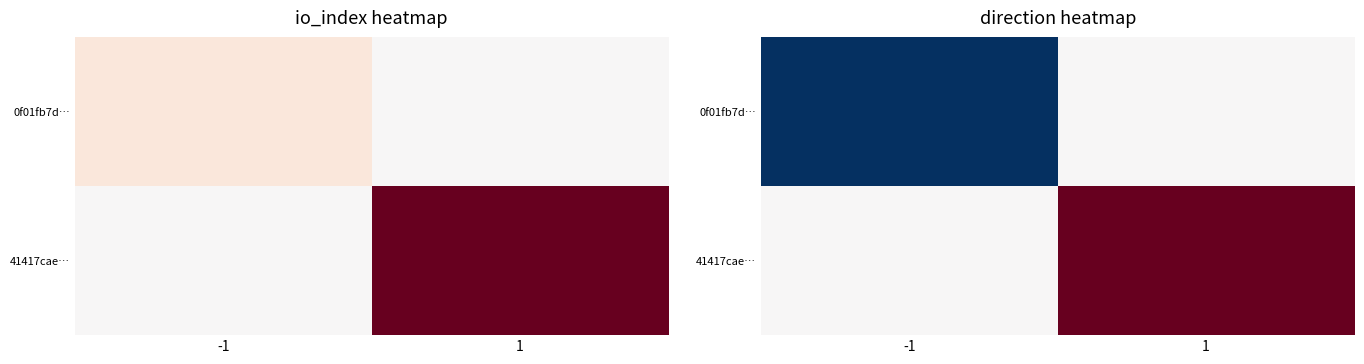

What is the difference between the highest and lowest values at -1?

1